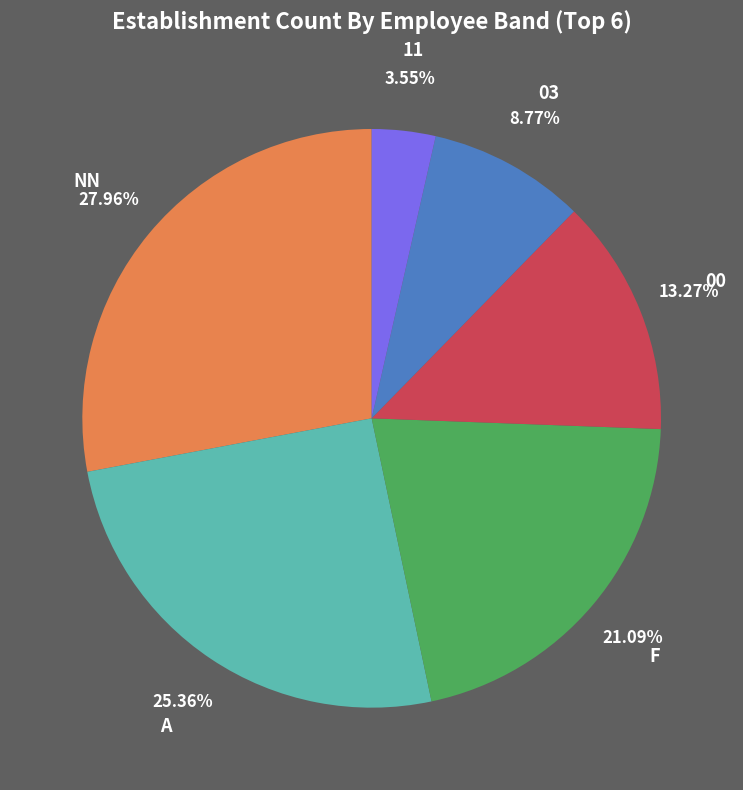

Does NN account for over 50% of the chart?

No